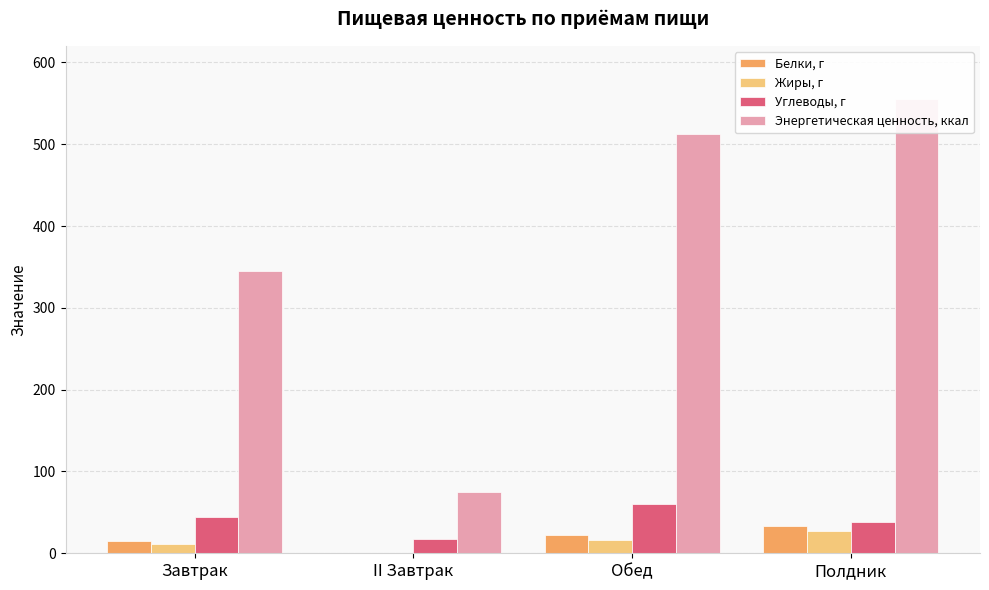

At how many categories does at least one series exceed 503?

2